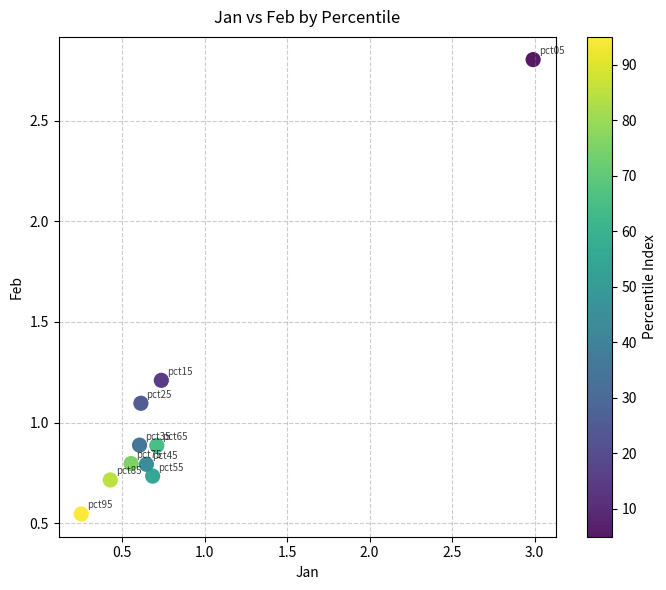

What is the average Y value?

1.0